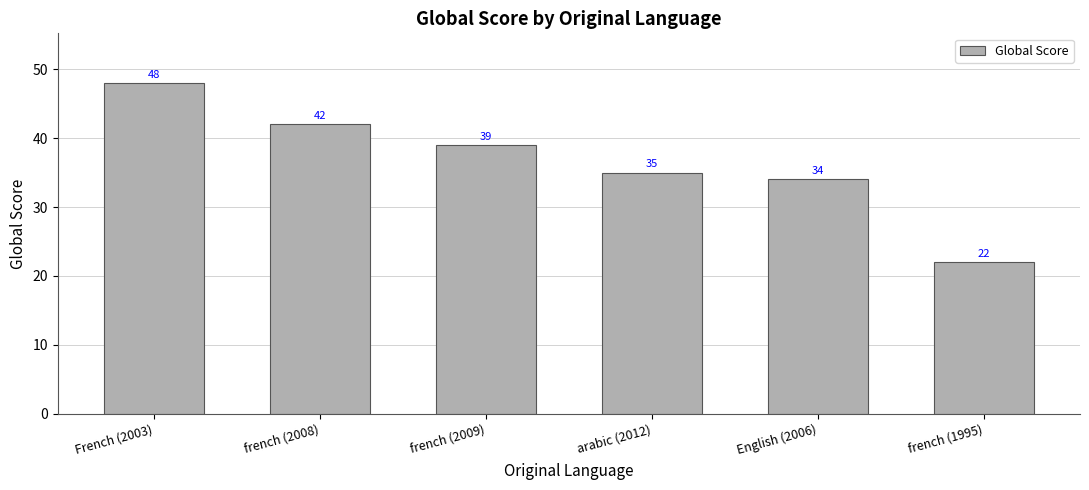

Which has a higher value, English (2006) or french (2008)?

french (2008)